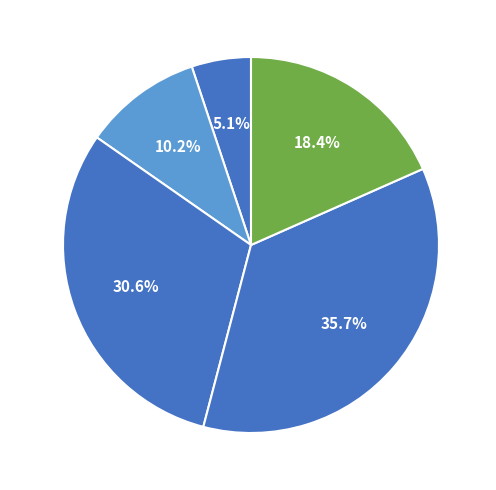

To the nearest percent, what is the difference between the largest and smallest slice percentages?

31%